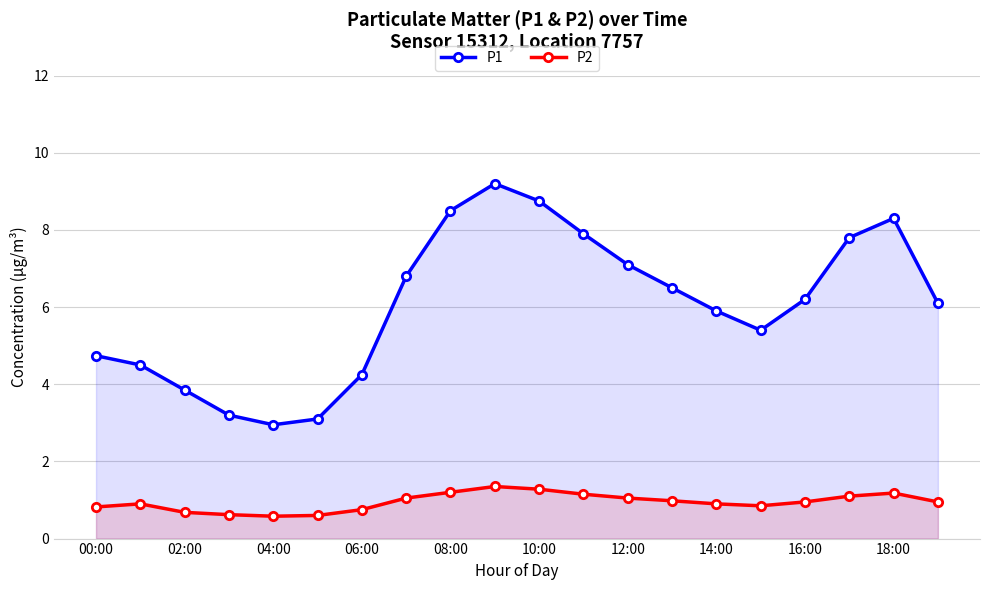

What is the spread (max minus min) of values at 14:00?

5.0